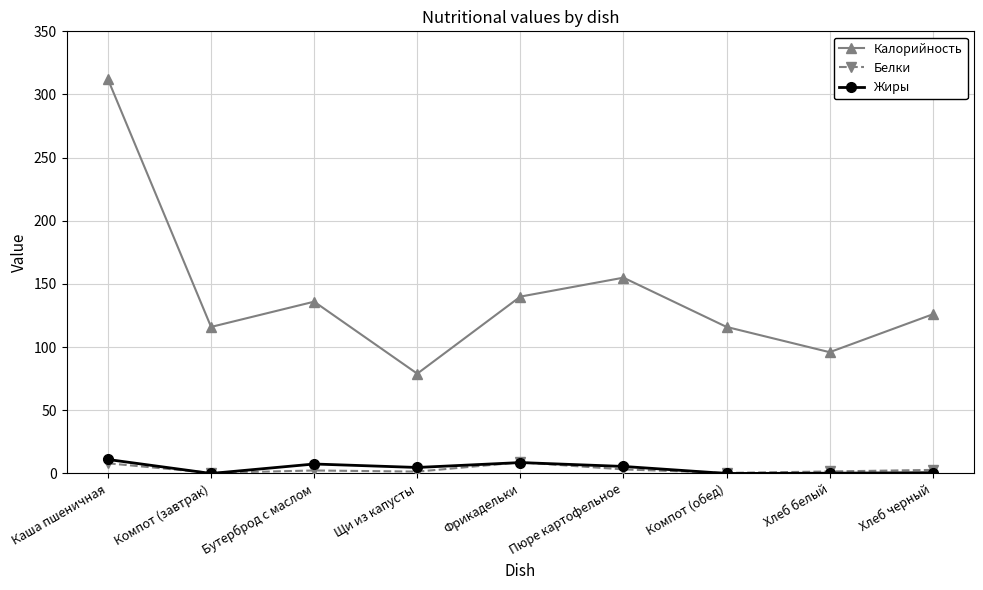

At which category does Жиры reach its first local valley?

Компот (завтрак)